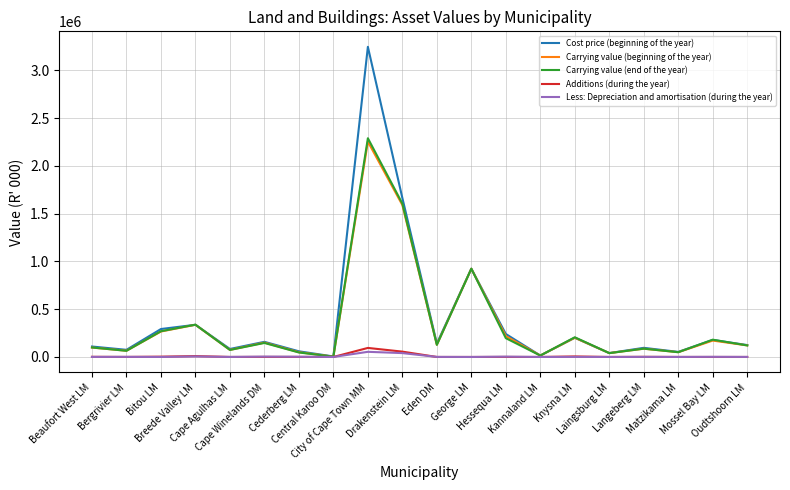

How many lines are shown in the chart?

5